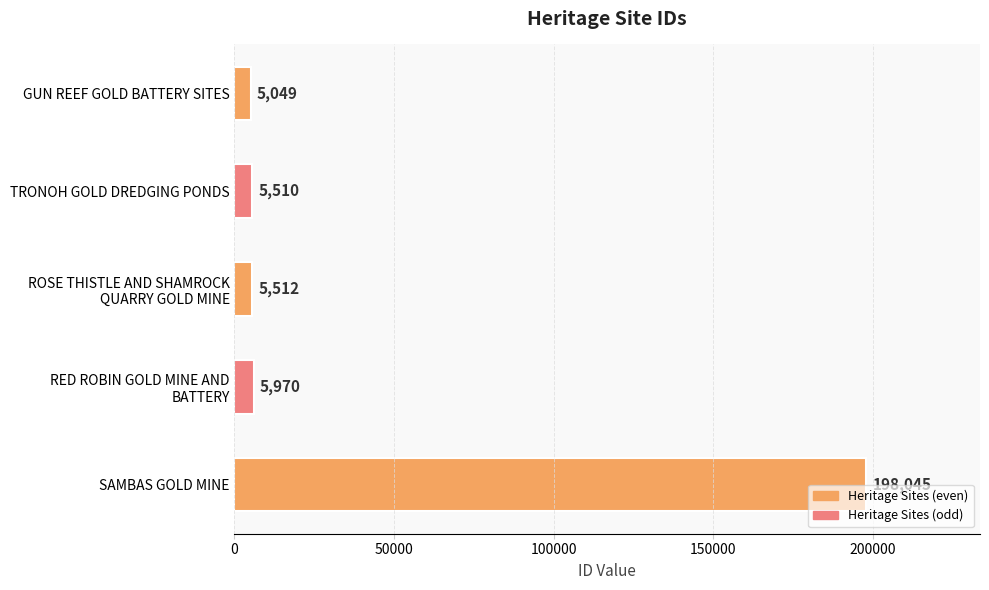

Does the chart contain any negative values?

No